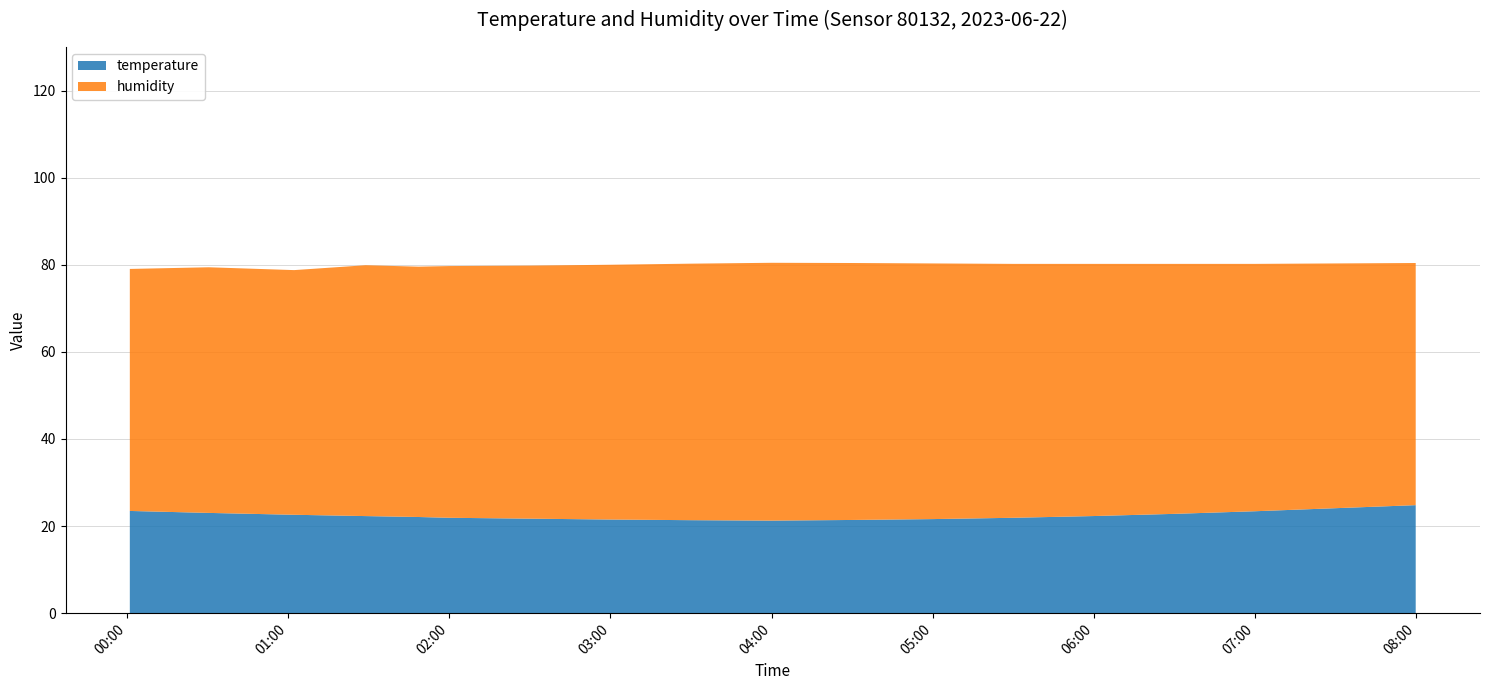

Is it true that temperature equals 34.4 at 05:00?

False